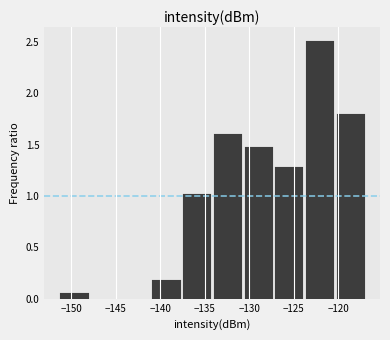

Reading left to right, transcribe this chart: for each bar, give the range it covers on the x-axis and its height. Neither the bar edges nor the heights are printed on the chart, so give them approximately, as read against the axes.

-151.5 to -148.0: 0.05
-148.0 to -144.5: 0
-144.5 to -141.0: 0
-141.0 to -137.5: 0.20
-137.5 to -134.0: 1.05
-134.0 to -130.5: 1.60
-130.5 to -127.5: 1.50
-127.5 to -124.0: 1.30
-124.0 to -120.5: 2.50
-120.5 to -117.0: 1.80